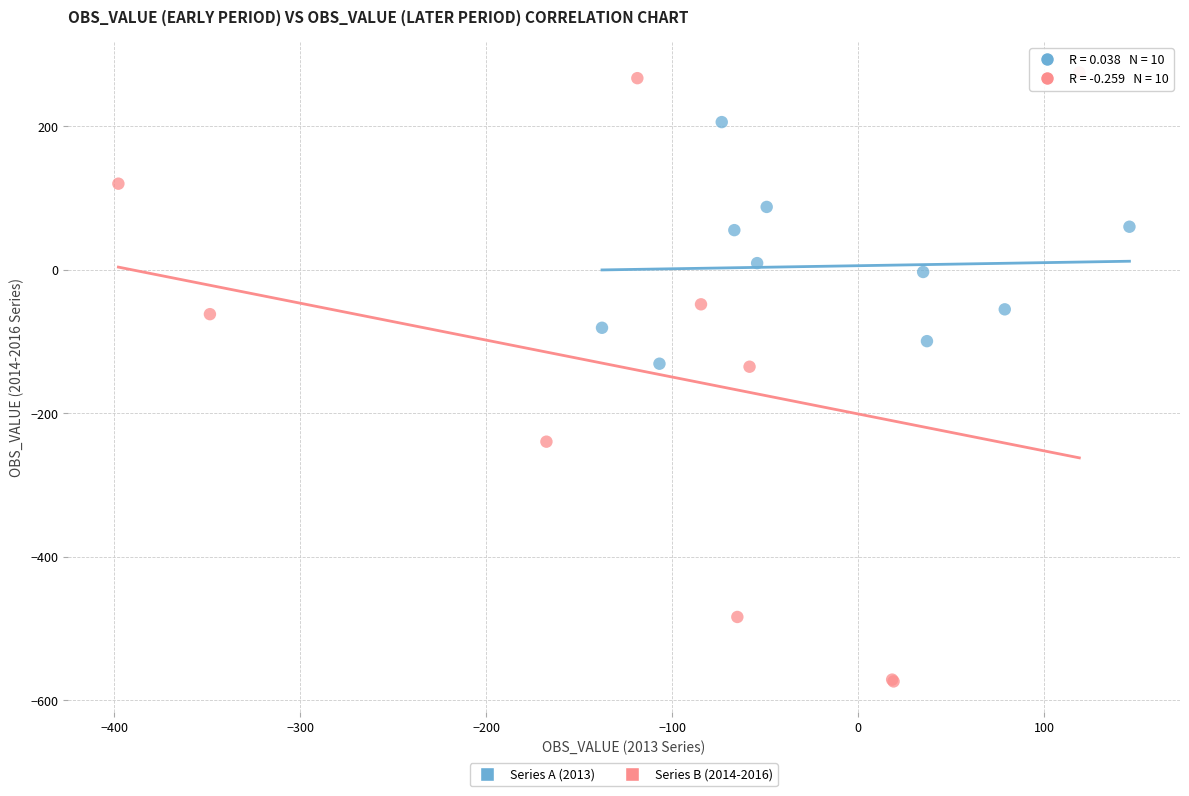

Which series contains the highest Y value?

Series B (2014-2016)